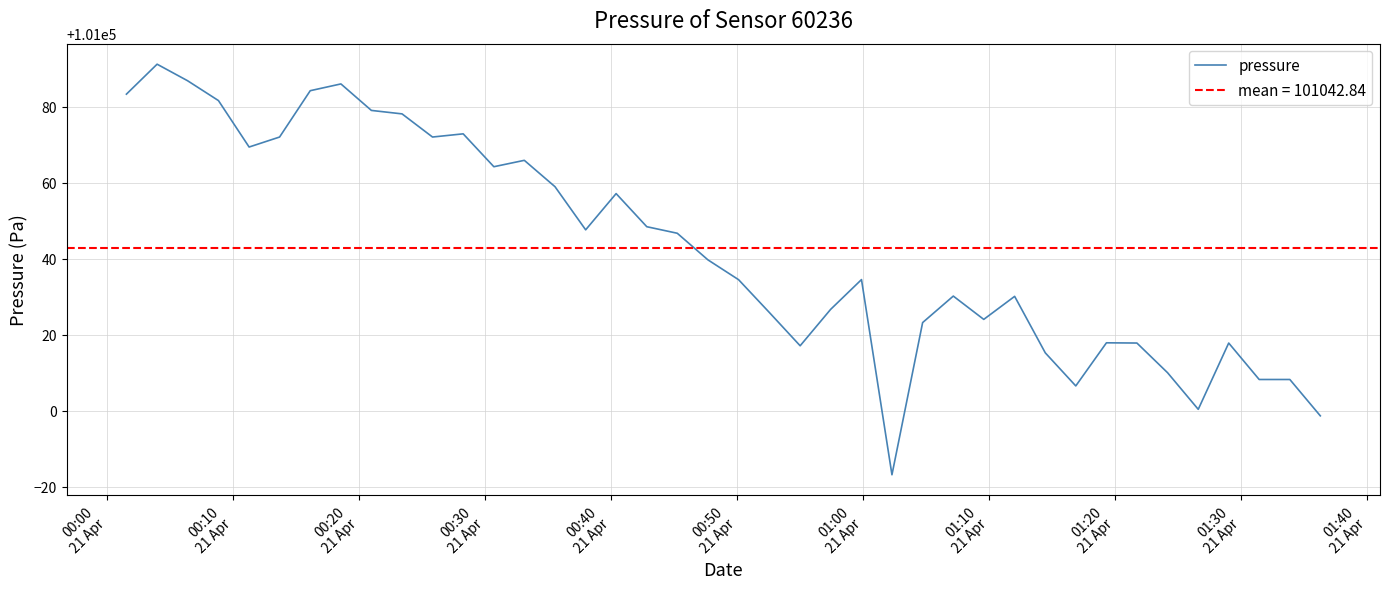

What is the highest value of the pressure series?

101091.1